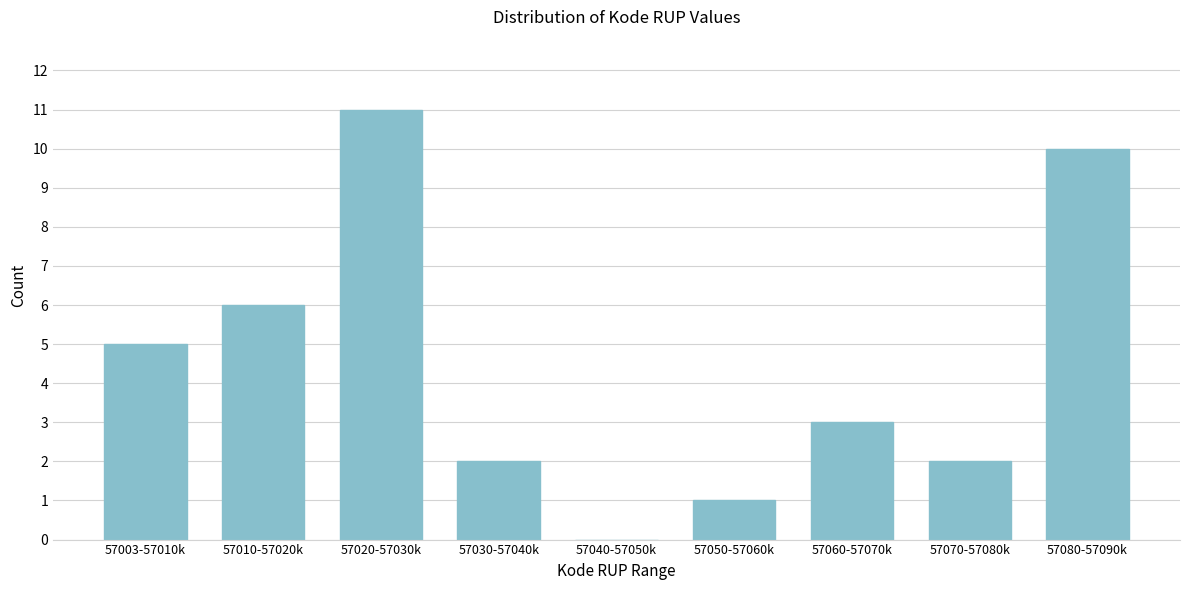

Reading right to left, what are all the values shown in this chart?

57080-57090k=10	57070-57080k=2	57060-57070k=3	57050-57060k=1	57040-57050k=0	57030-57040k=2	57020-57030k=11	57010-57020k=6	57003-57010k=5